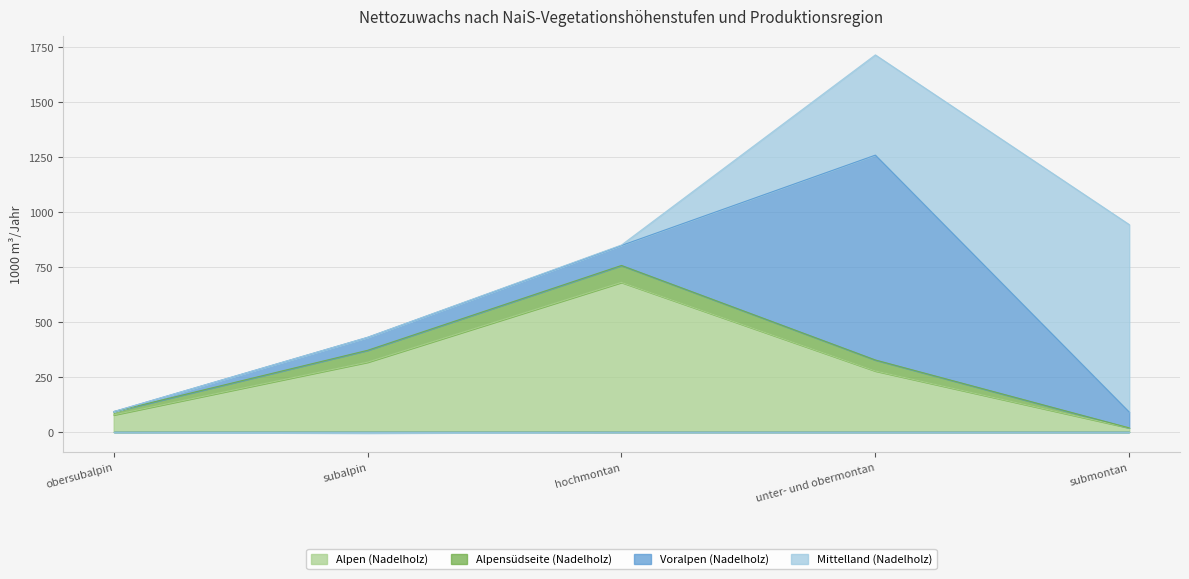

What is the average value of the Voralpen (Nadelholz) series?

231